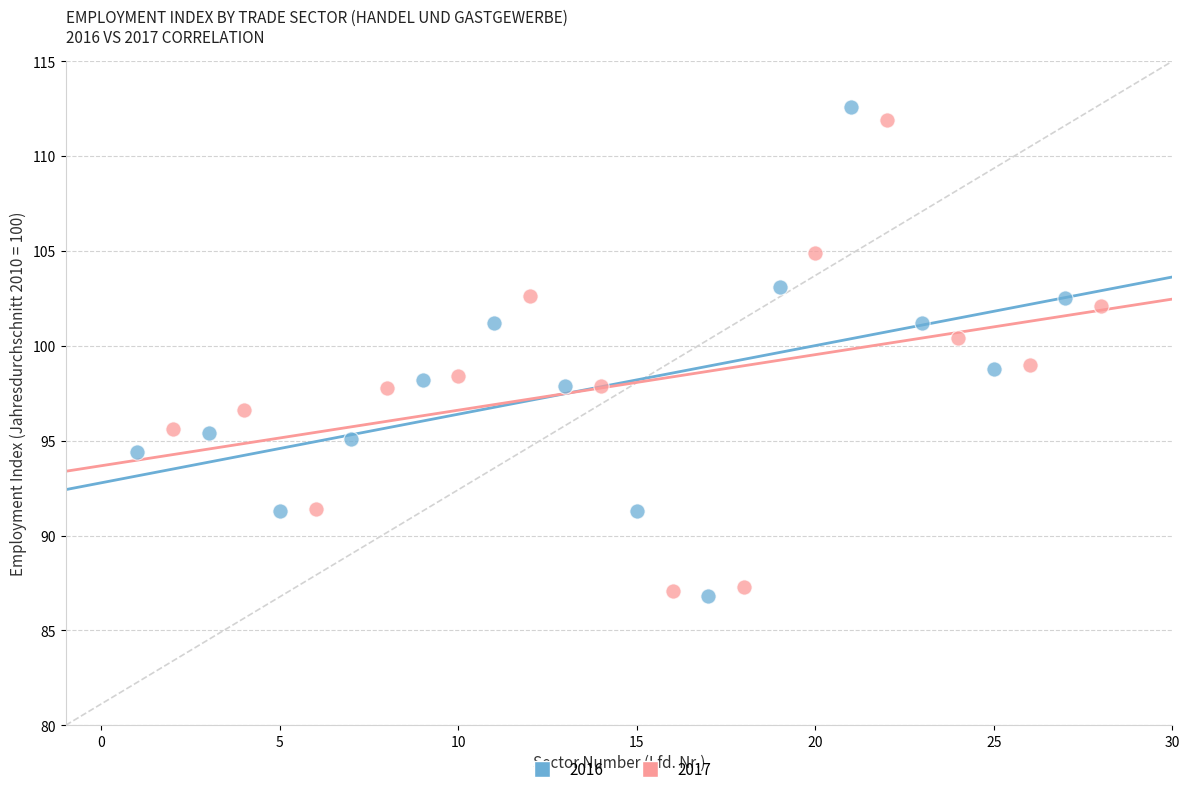

Which series has the largest Y range (max minus min)?

2016